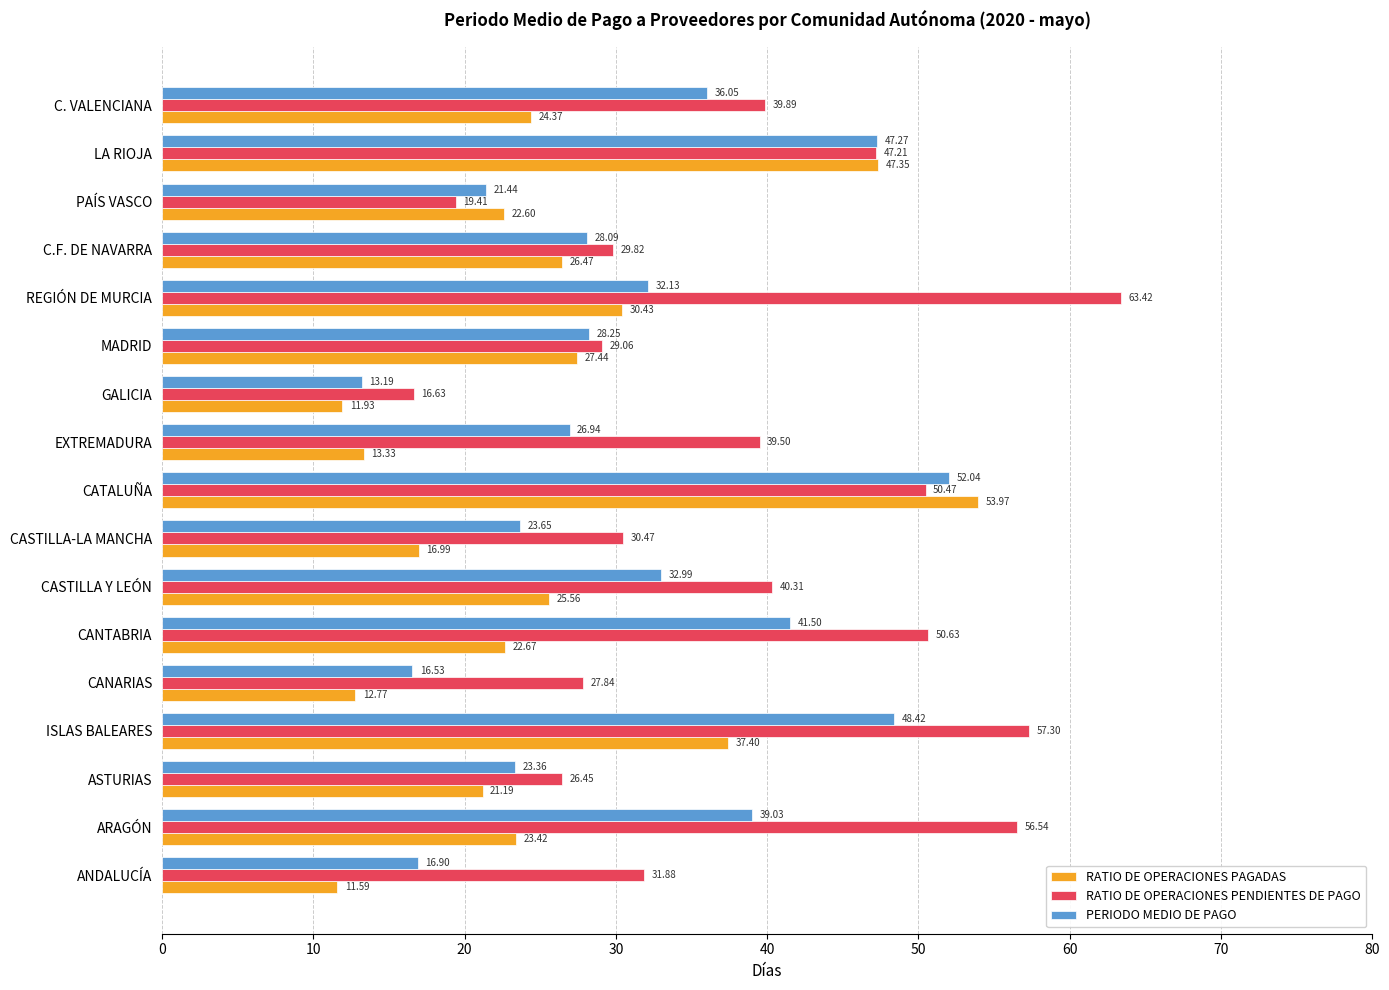

How many data points in RATIO DE OPERACIONES PENDIENTES DE PAGO are less than 39?

8